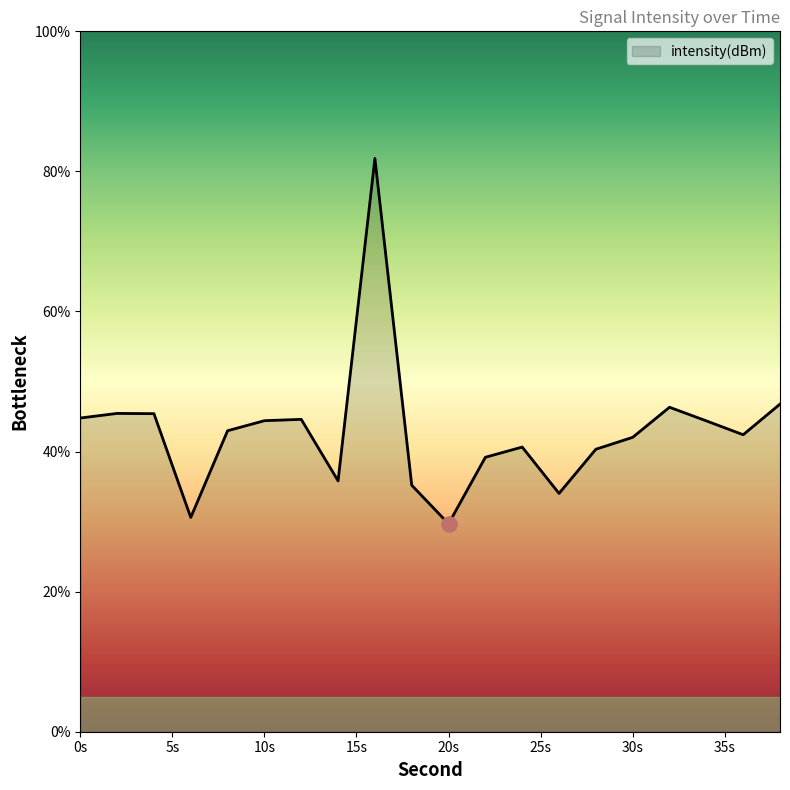

What is the maximum value shown in the chart?

81.8